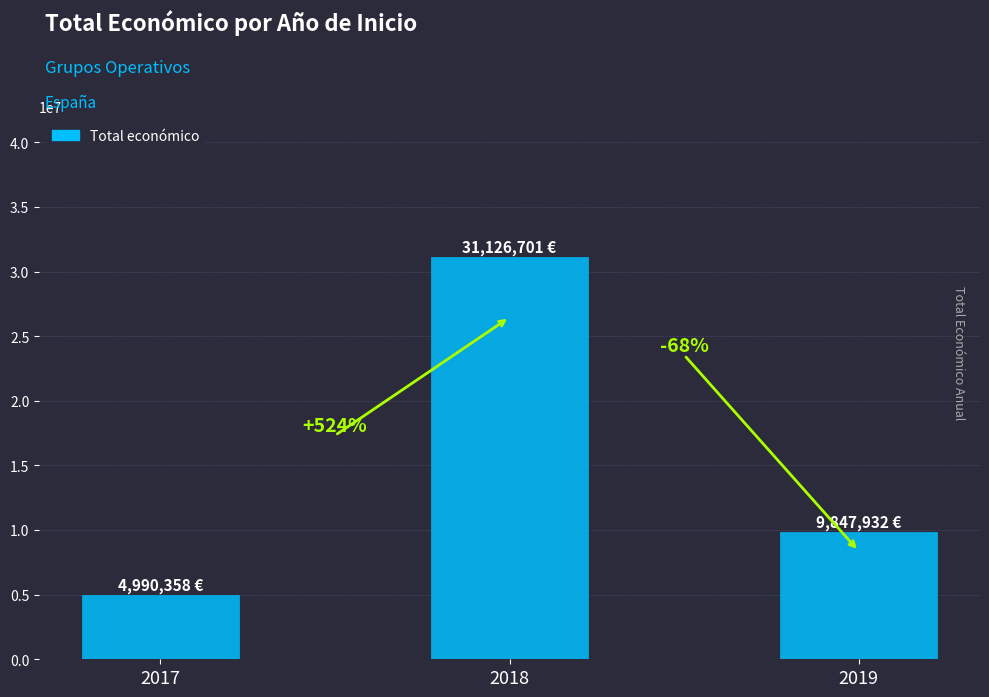

Does the chart contain any negative values?

No